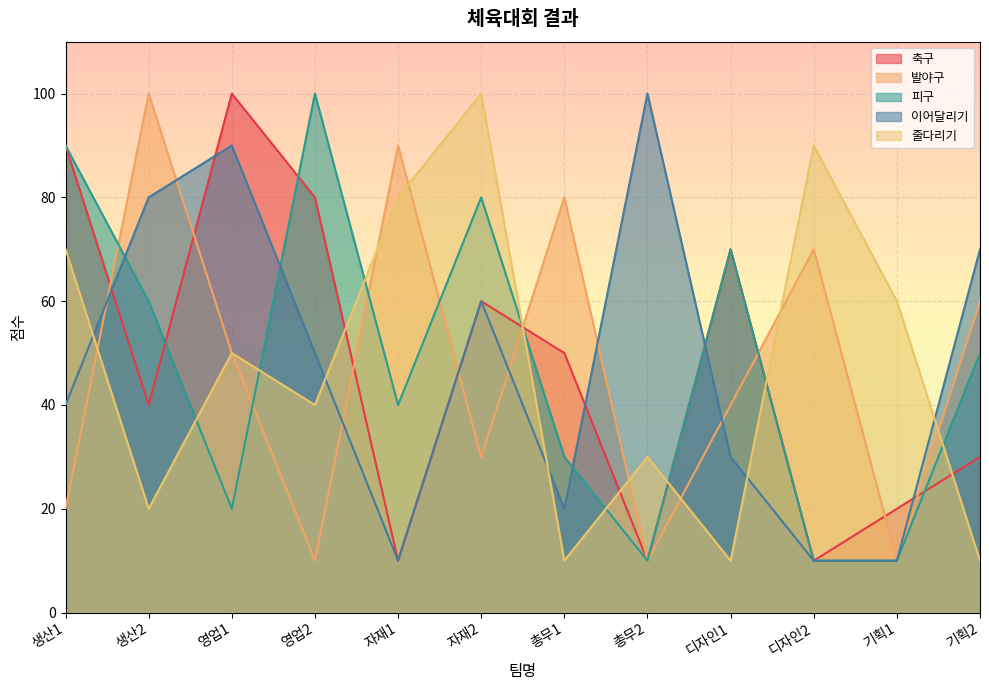

What is the spread (max minus min) of values at 영업2?

90